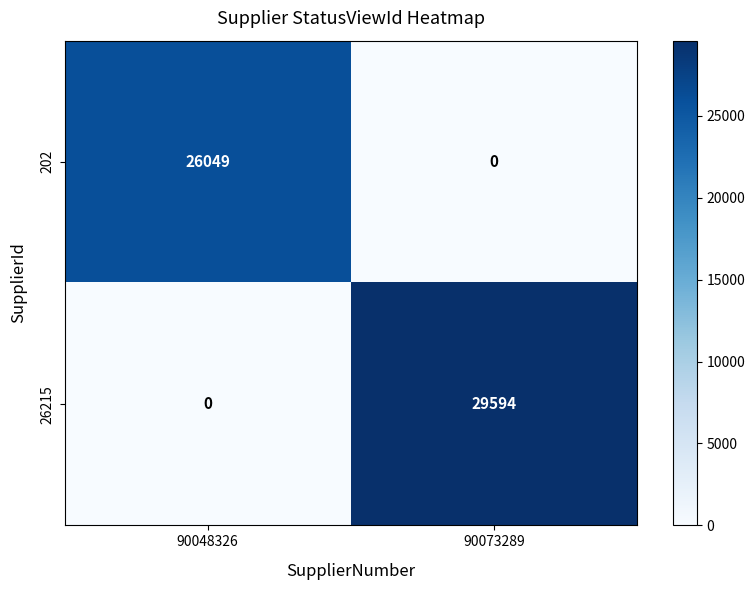

Reading left to right, list all the values displayed in this chart.

202: 90048326=26049	90073289=0
26215: 90048326=0	90073289=29594